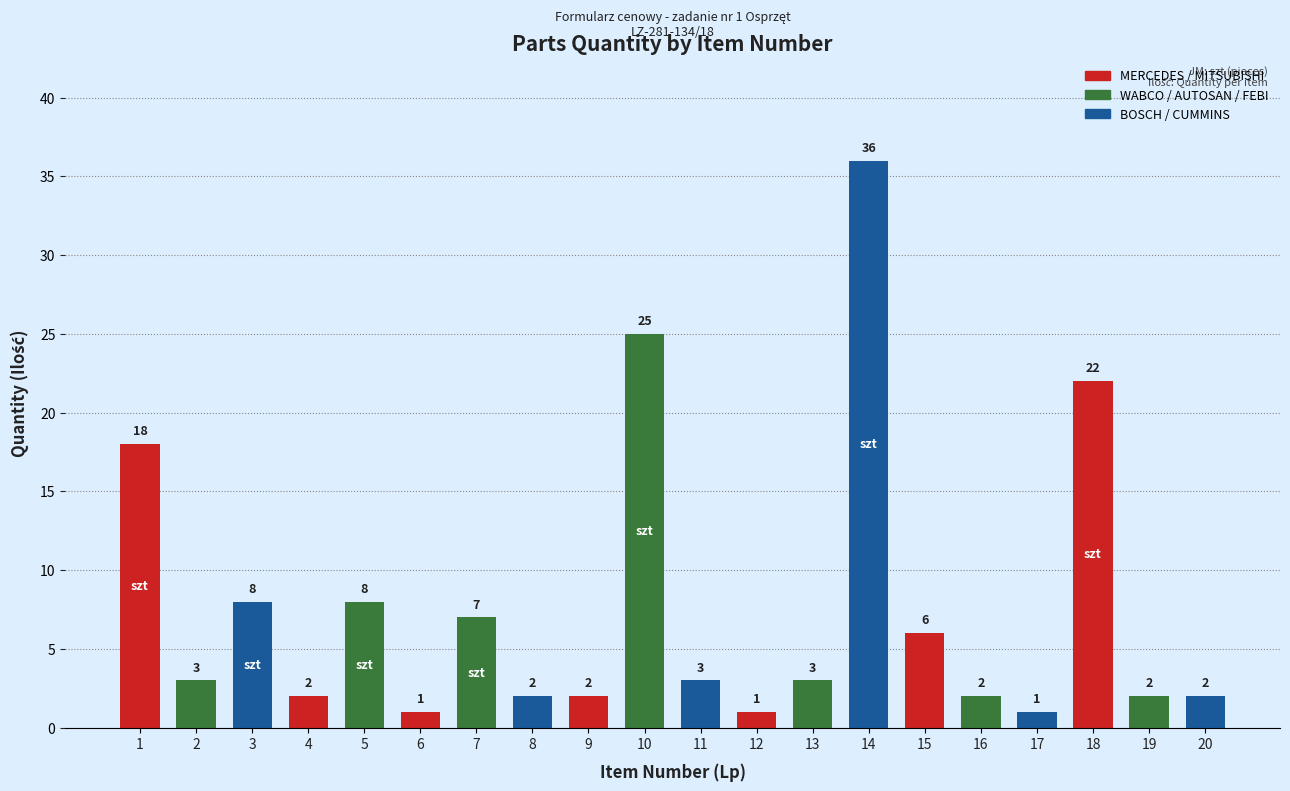

What is the approximate value at 6?

1